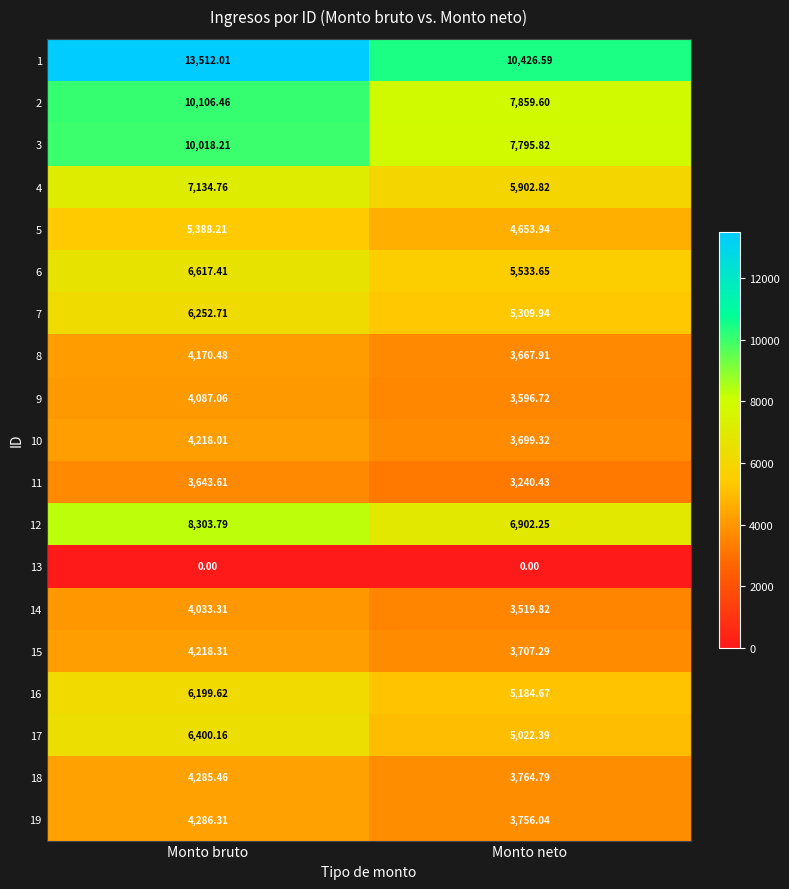

Which series has the largest total across all categories?

1